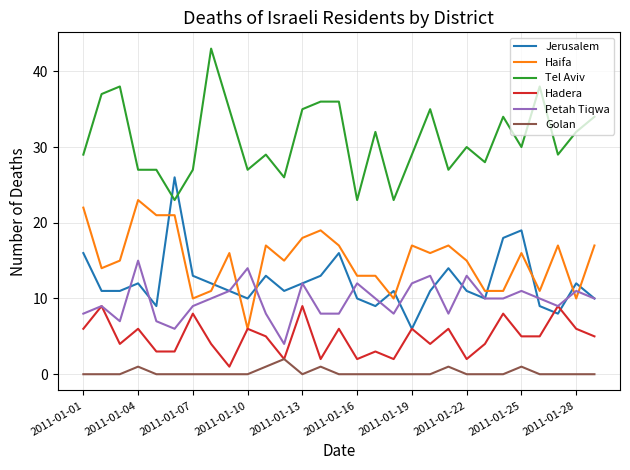

Which series has the largest total across all categories?

Tel Aviv